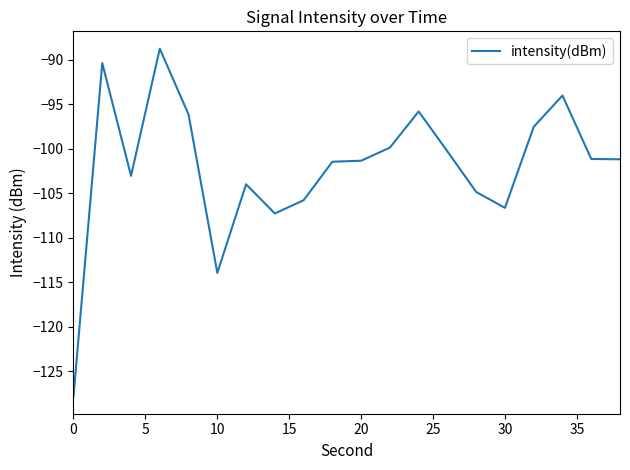

What is the smallest value displayed?

-127.8